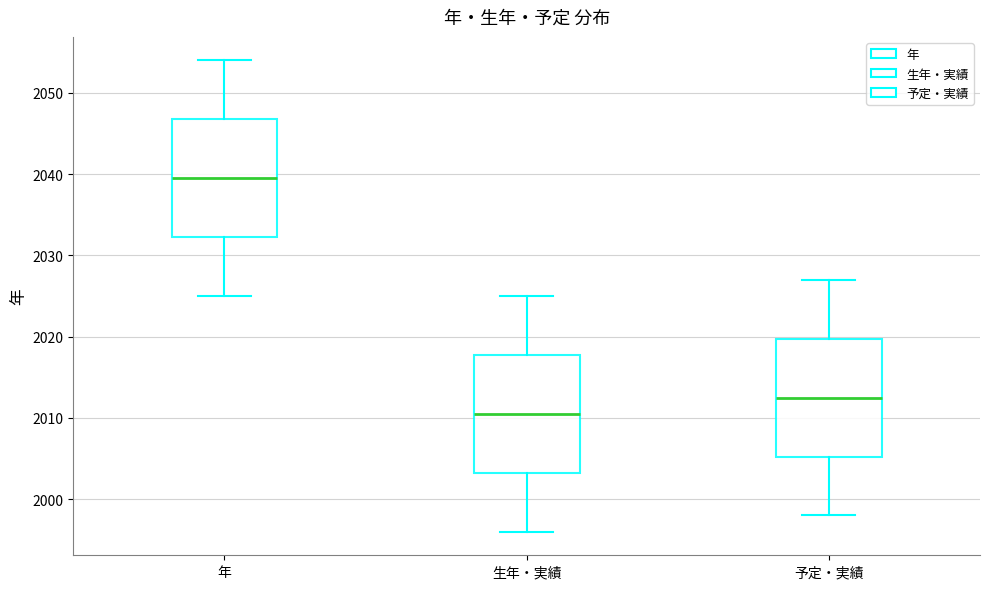

Reading left to right, read every box against the y-axis: the position of its median line, the range the box covers, and the ends of its whiskers. The values are not printed on the chart, so give them approximately, as read against the axis.

年: median 2040, box 2032 to 2047, whiskers 2025 to 2054
生年・実績: median 2011, box 2003 to 2018, whiskers 1996 to 2025
予定・実績: median 2013, box 2005 to 2020, whiskers 1998 to 2027